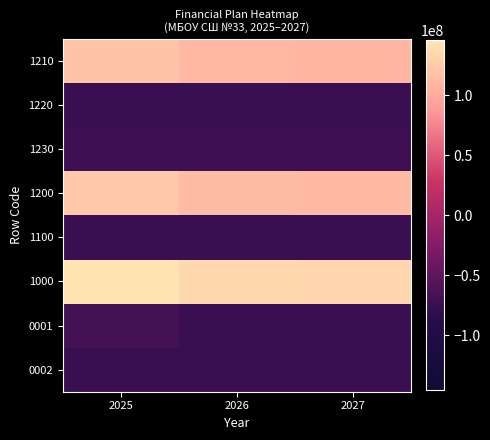

Reading left to right, list all the values displayed in this chart.

1210: 2025=119767184.7	2026=110839923.2	2027=108399123.2
1220: 2025=-74902176.8	2026=-74902176.8	2027=-74902176.8
1230: 2025=-71178876.8	2026=-71178876.8	2027=-71178876.8
1200: 2025=123490484.7	2026=114563223.2	2027=112122423.2
1100: 2025=-74902176.8	2026=-74902176.8	2027=-74902176.8
1000: 2025=145991705.8	2026=136353229.0	2027=133498981.7
0001: 2025=-67565703.1	2026=-74902176.8	2027=-74902176.8
0002: 2025=-74902176.8	2026=-74902176.8	2027=-74902176.8